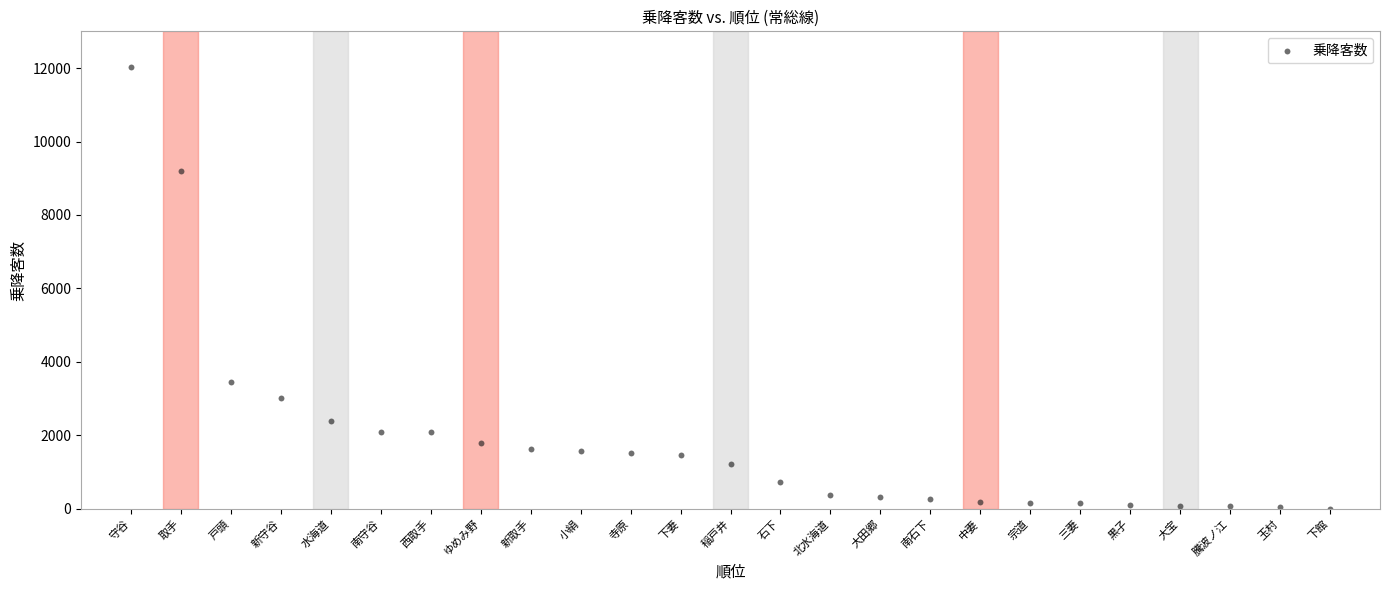

What is the range of Y values (max minus min)?

12040